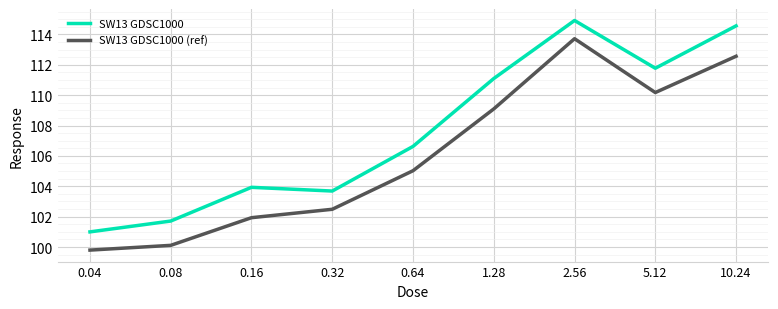

Count the number of data series in this chart.

2